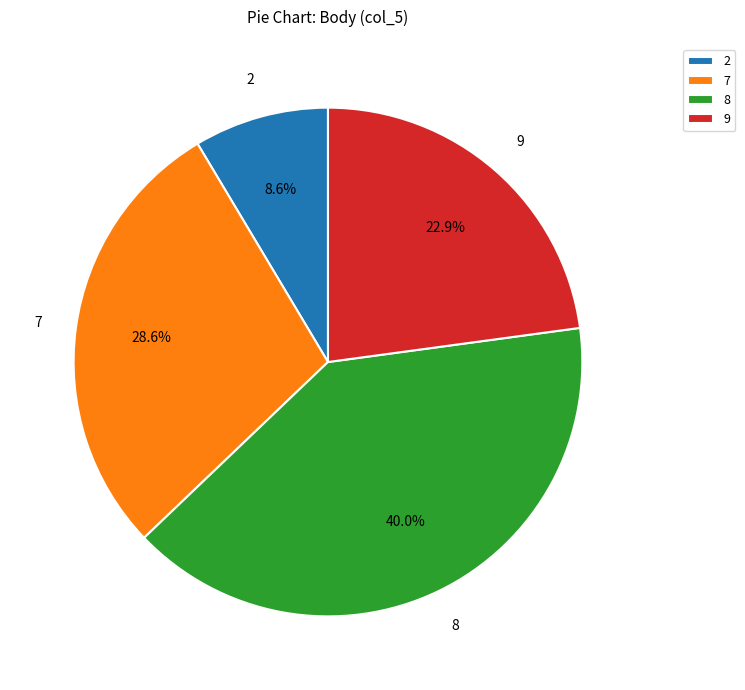

Between 8 and 9, which is larger?

8